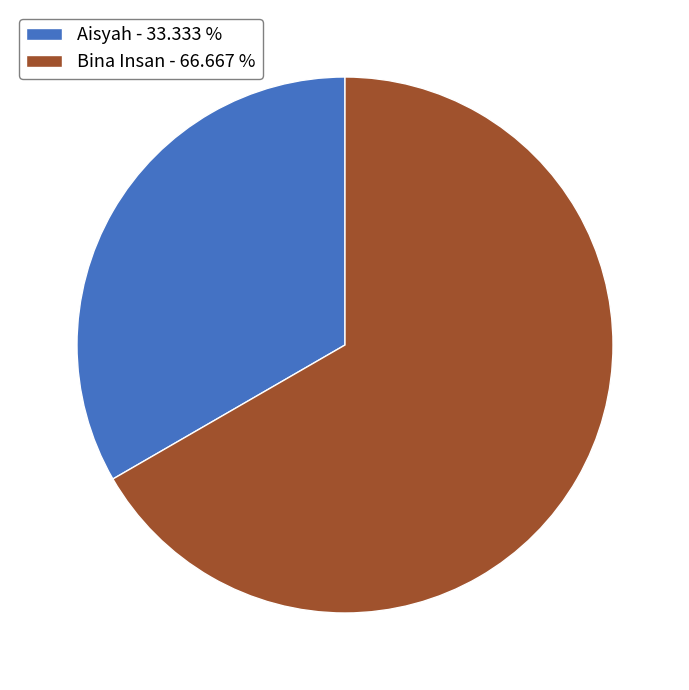

Which has a higher value, Aisyah - 33.333 % or Bina Insan - 66.667 %?

Bina Insan - 66.667 %